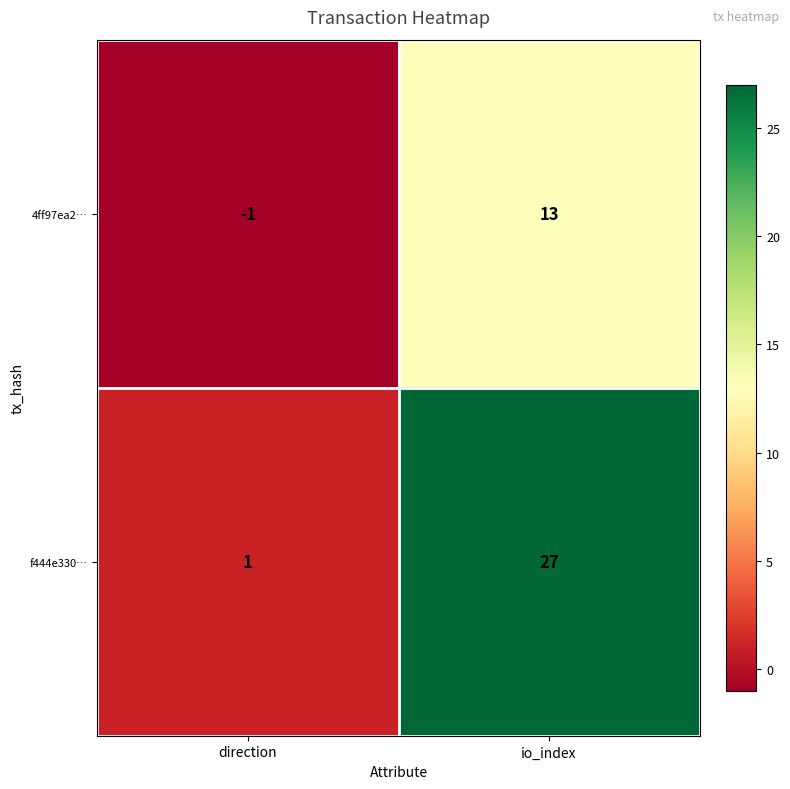

What is the difference between the f444e330… values at io_index and direction?

26